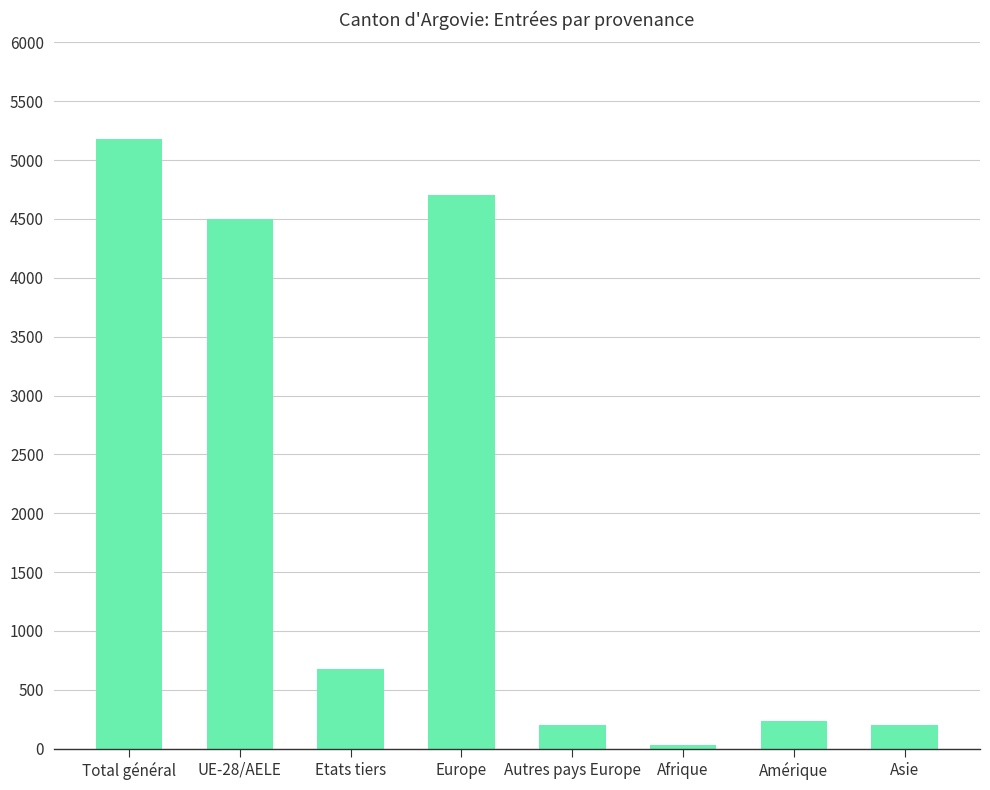

What is the value of the 5th bar from the left?

199